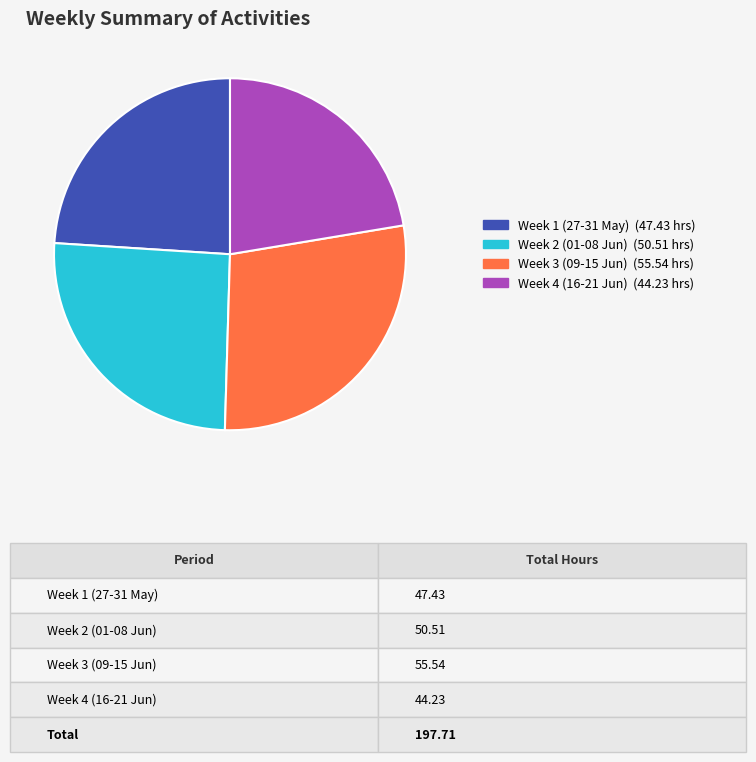

Is there a majority slice in this chart?

No